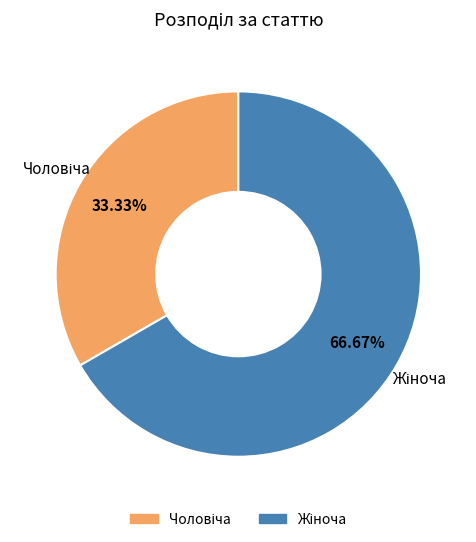

Is there a majority slice in this chart?

Yes